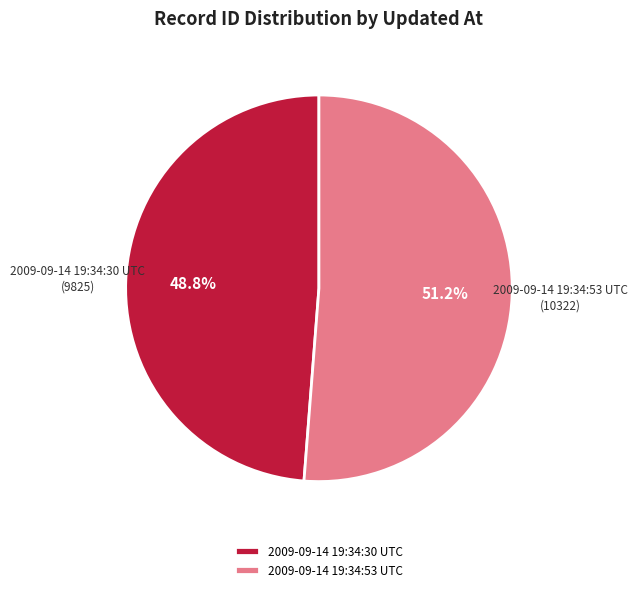

What percentage is NOT represented by 2009-09-14 19:34:53 UTC?

48.8%